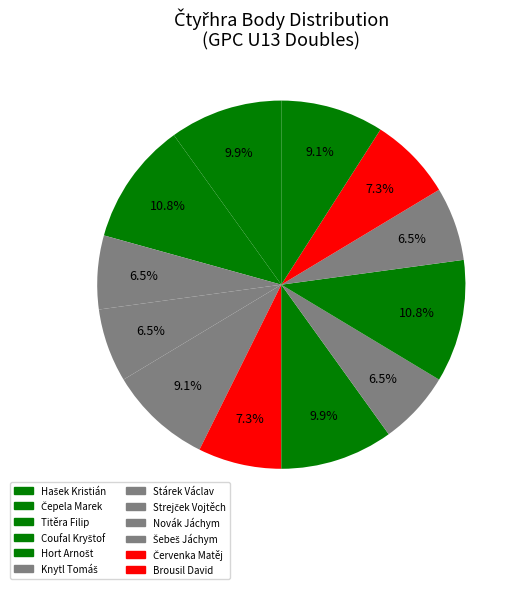

To the nearest percent, what is the average slice percentage?

8%